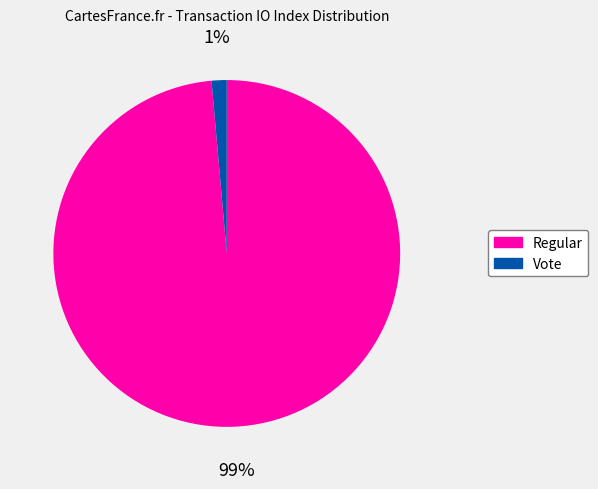

To the nearest percent, what portion does Regular represent?

99%